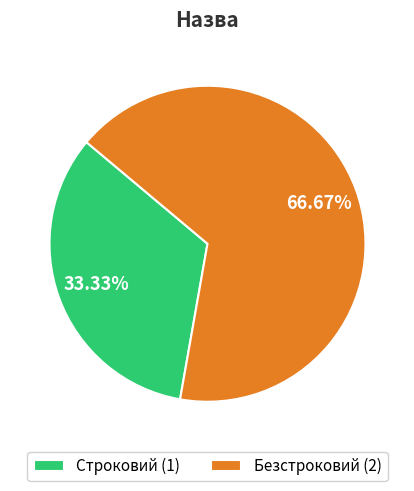

Which has a higher value, Безстроковий or Строковий?

Безстроковий